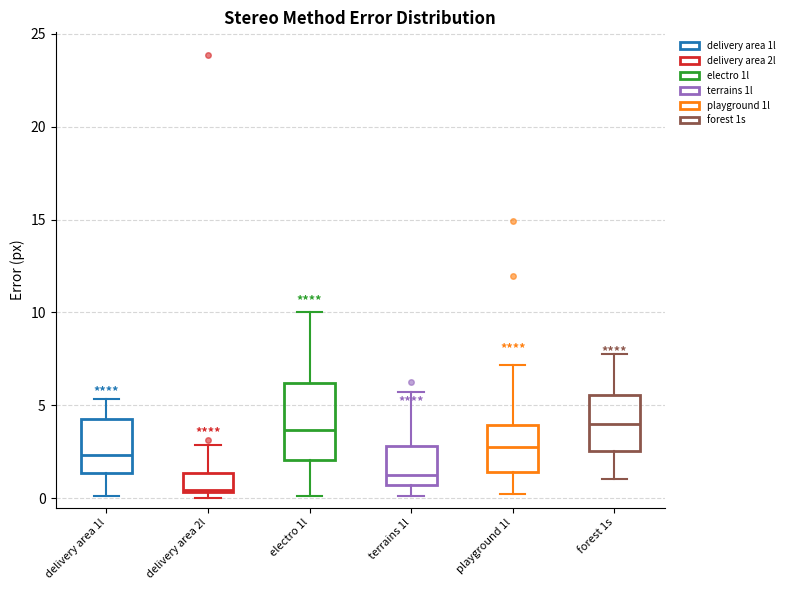

Reading left to right, transcribe this box plot: for each box, give where its median line is, the range the box spans, and where its two whiskers end, as read against the y-axis. The values are not printed on the chart, so give them approximately, as read against the axis.

delivery area 1l: median 2.5, box 1.5 to 4.5, whiskers 0.0 to 5.5
delivery area 2l: median 0.5, box 0.5 to 1.5, whiskers 0.0 to 3.0
electro 1l: median 3.5, box 2.0 to 6.0, whiskers 0.0 to 10.0
terrains 1l: median 1.0, box 0.5 to 3.0, whiskers 0.0 to 5.5
playground 1l: median 3.0, box 1.5 to 4.0, whiskers 0.0 to 7.0
forest 1s: median 4.0, box 2.5 to 5.5, whiskers 1.0 to 8.0